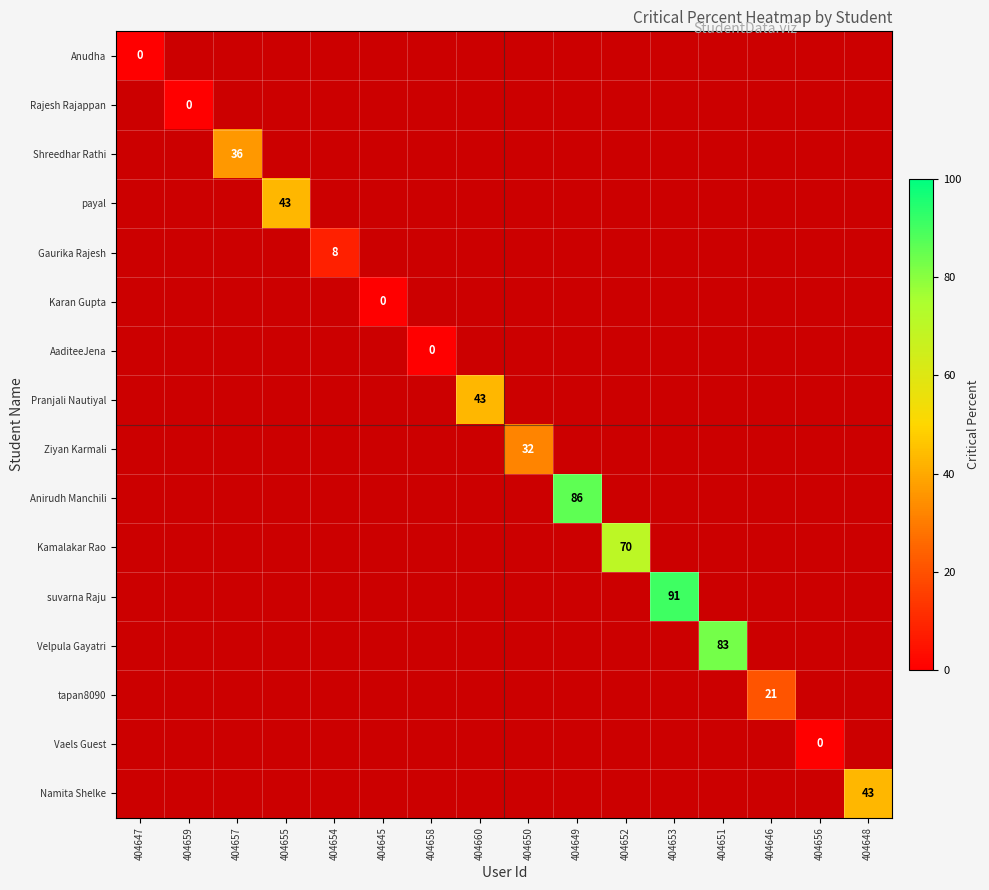

True or false: suvarna Raju has a value of 0 at 404652.

False